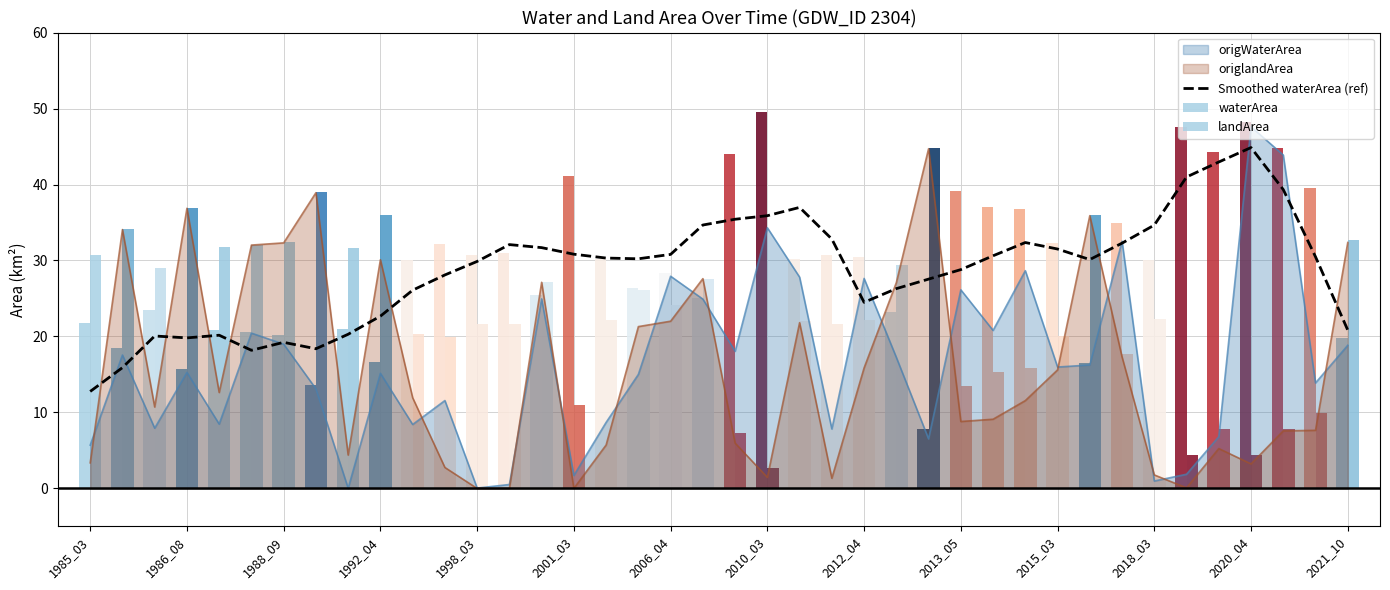

True or false: Smoothed waterArea (ref) and origlandArea intersect in this chart.

True